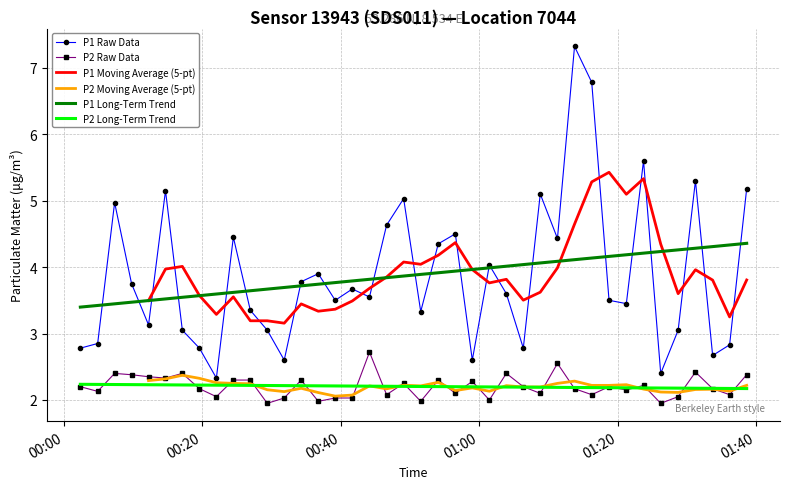

True or false: P2 Raw Data and P2 Moving Average (5-pt) cross at least once.

True